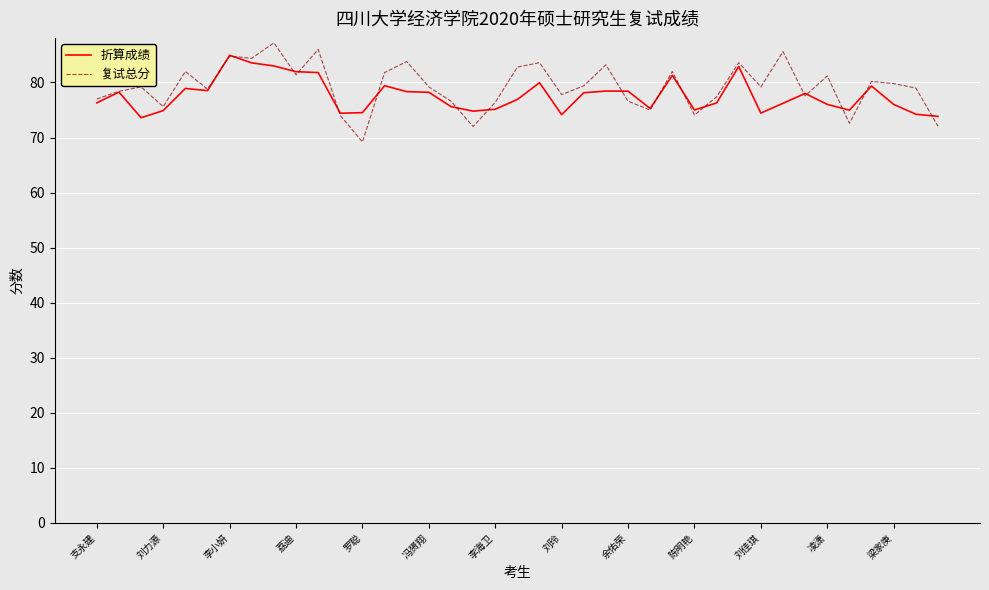

What is the lowest value of the 复试总分 series?

69.2